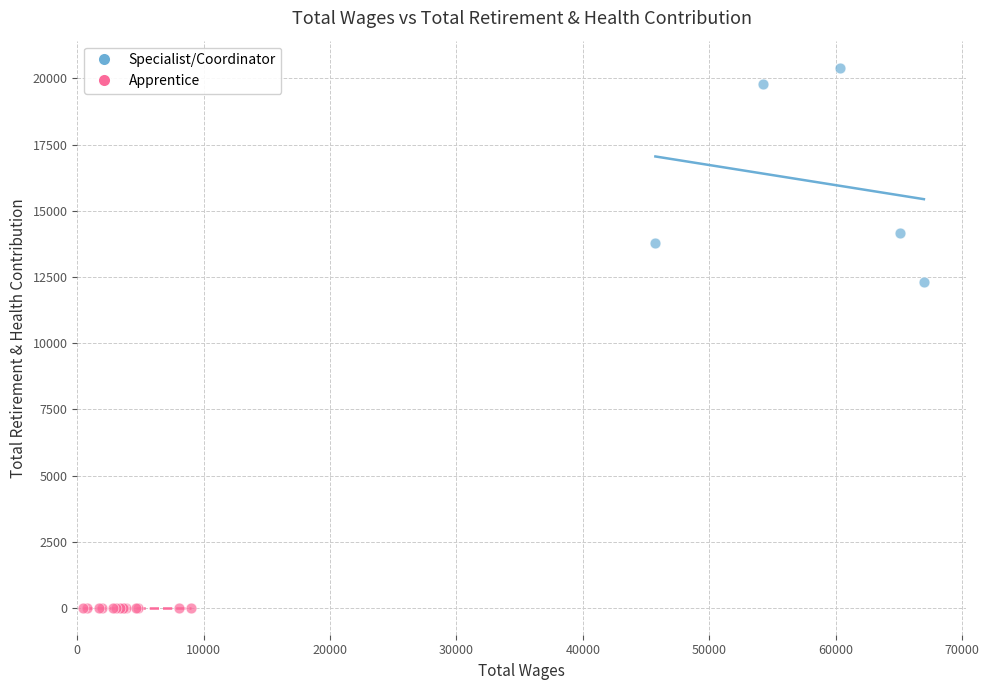

Which series reaches the minimum Y coordinate?

Apprentice